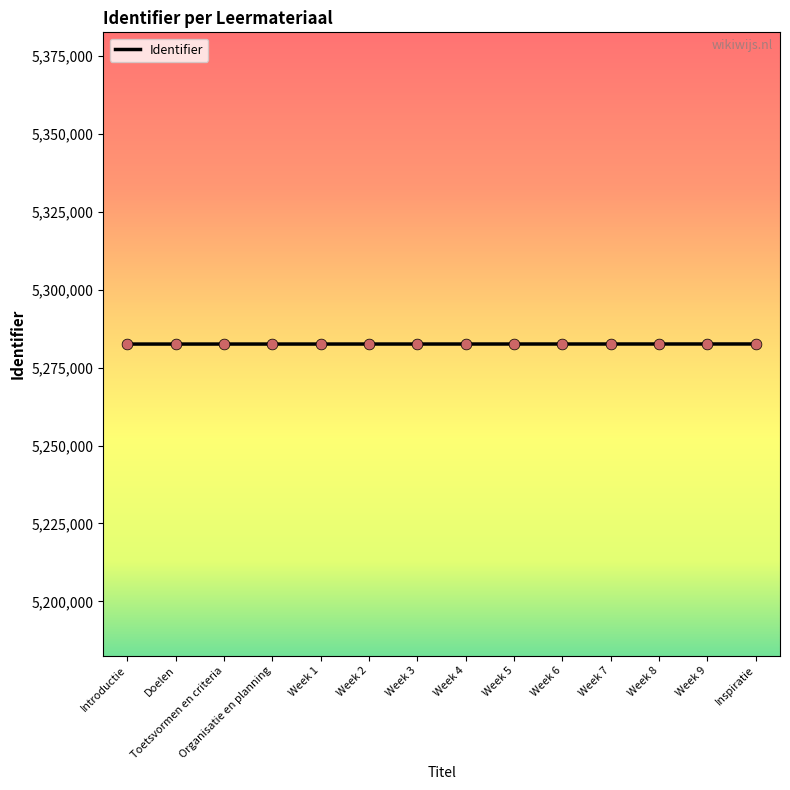

What is the ratio of the value at Doelen to the value at Week 3?

1.0